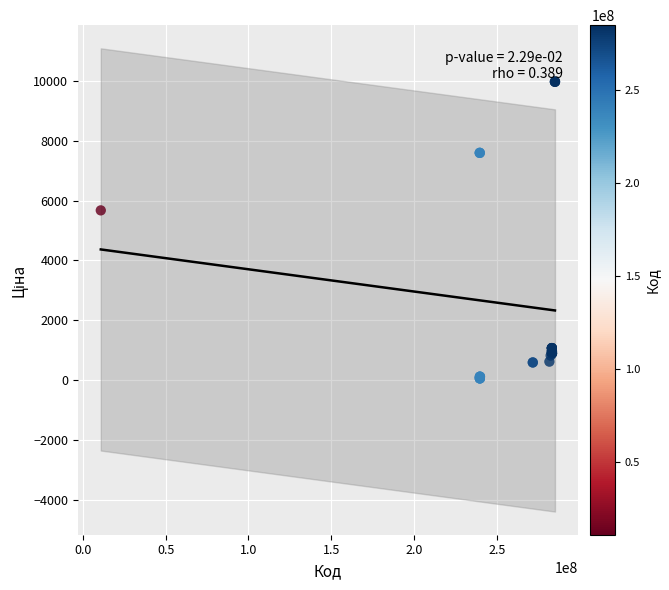

What Y value in the scatter plot is closest to 5016?

5673.8